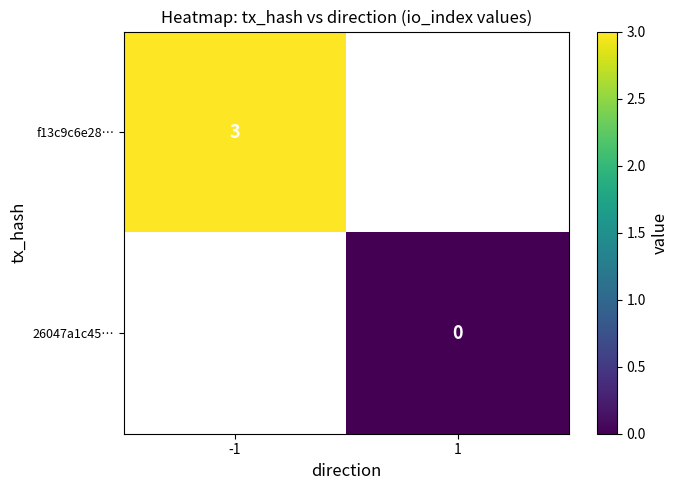

True or false: f13c9c6e28… has a value of 1 at -1.

False